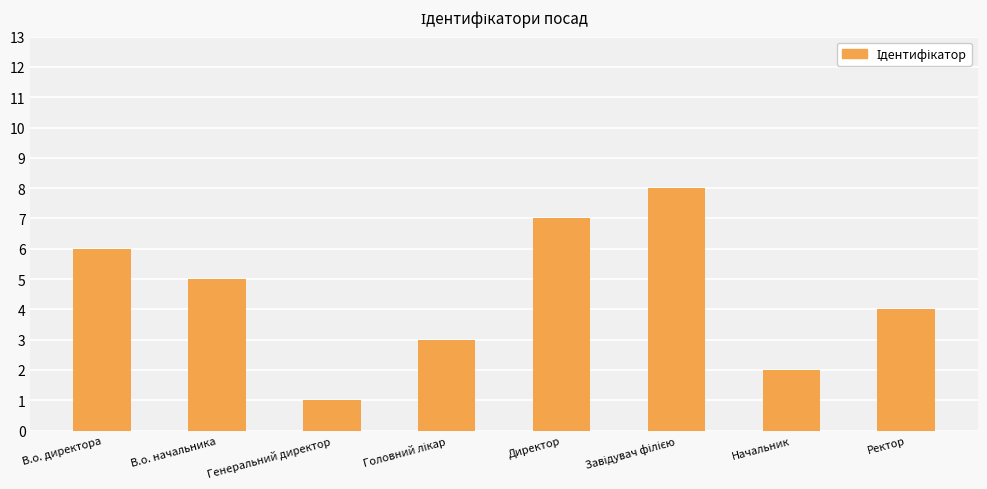

Reading right to left, list all the values displayed in this chart.

4	2	8	7	3	1	5	6